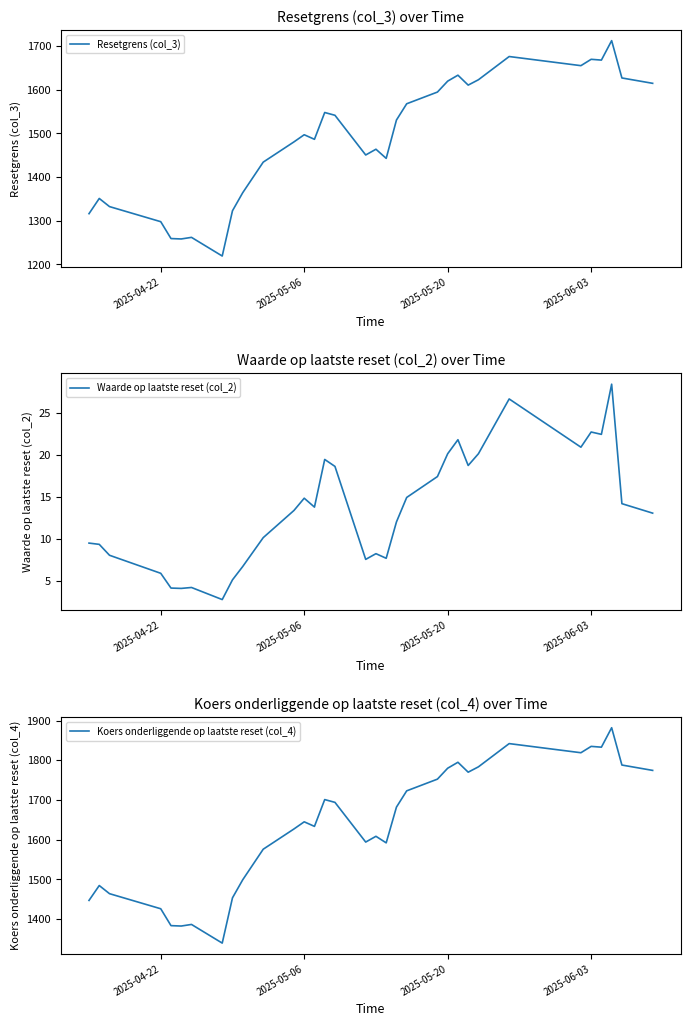

What is the smallest value displayed?

2.8